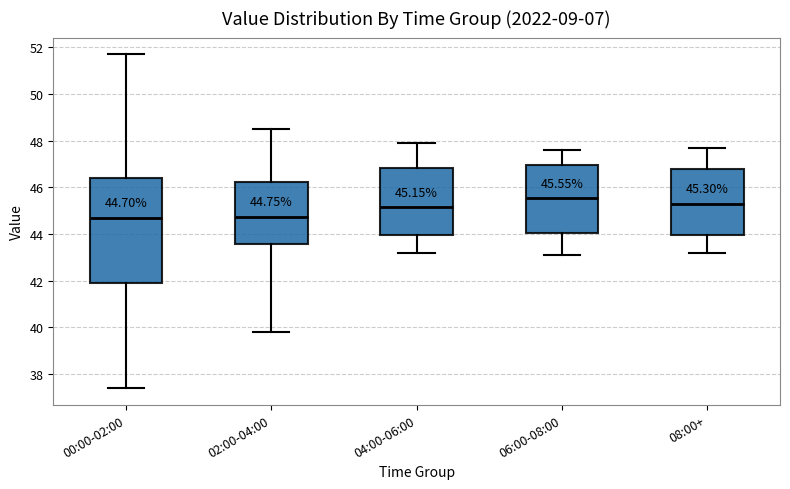

Which box's median line is the highest?

06:00-08:00